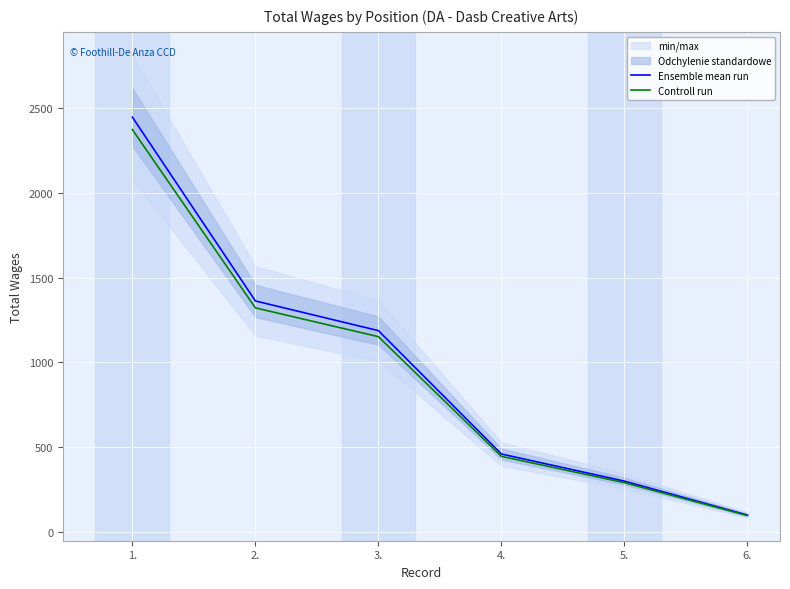

What is the difference between the maximum and minimum values in the Controll run series?

2276.6